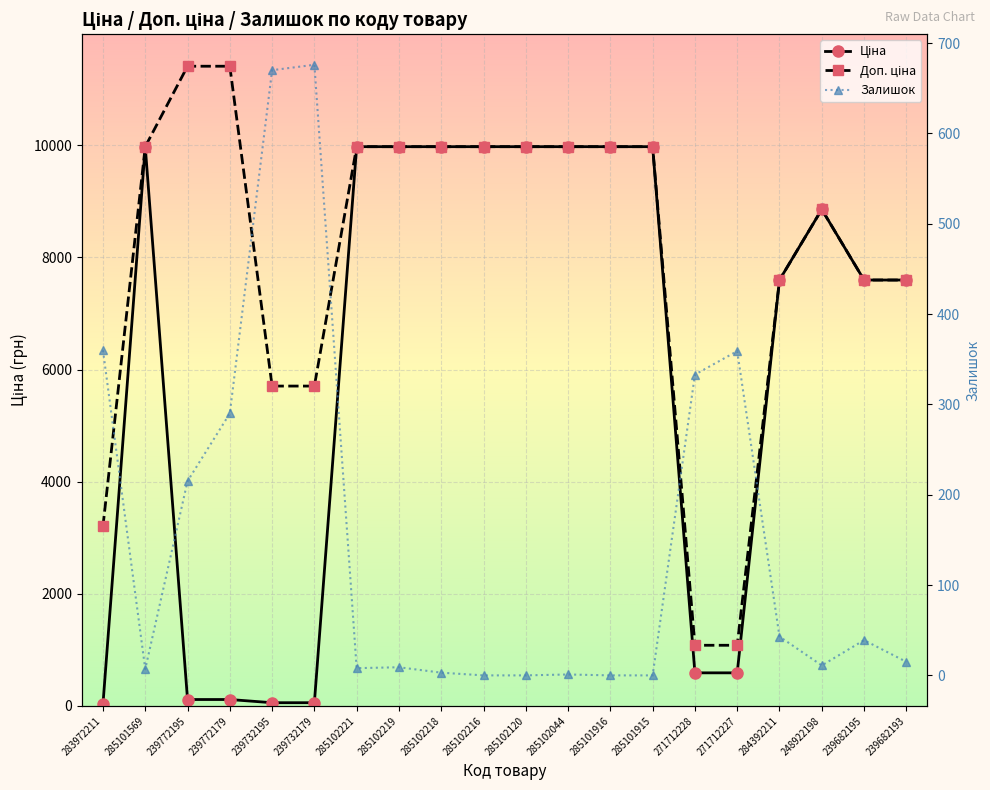

Read the Залишок value at 239732195.

670.0